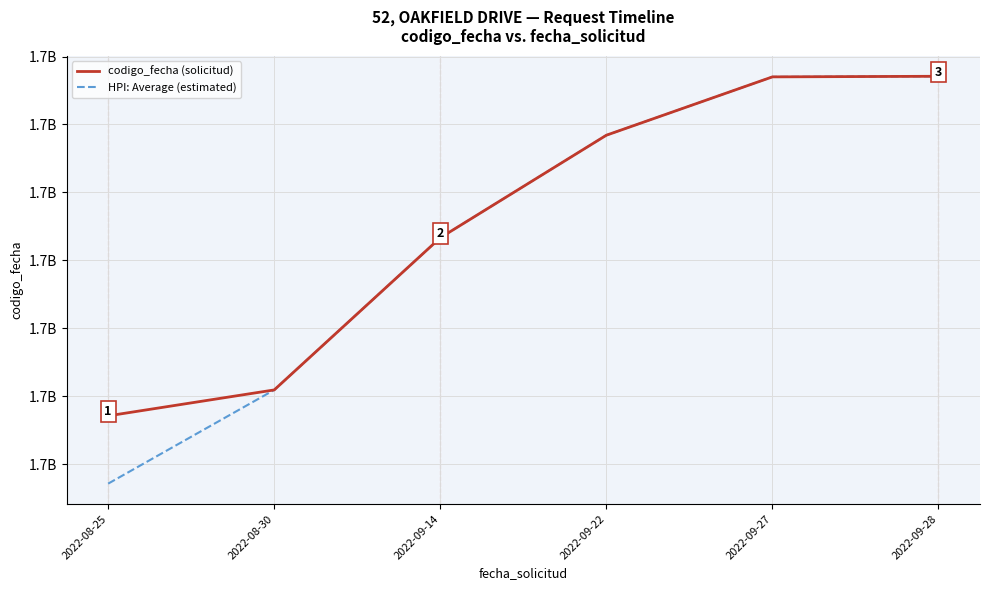

True or false: codigo_fecha (solicitud) has a value of 1663921025.0 at 2022-09-22.

True